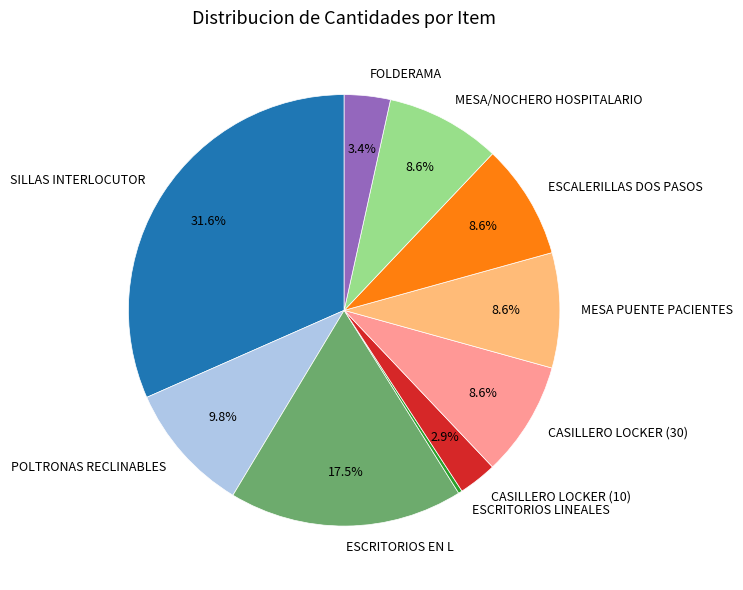

Which slice is the largest?

SILLAS INTERLOCUTOR